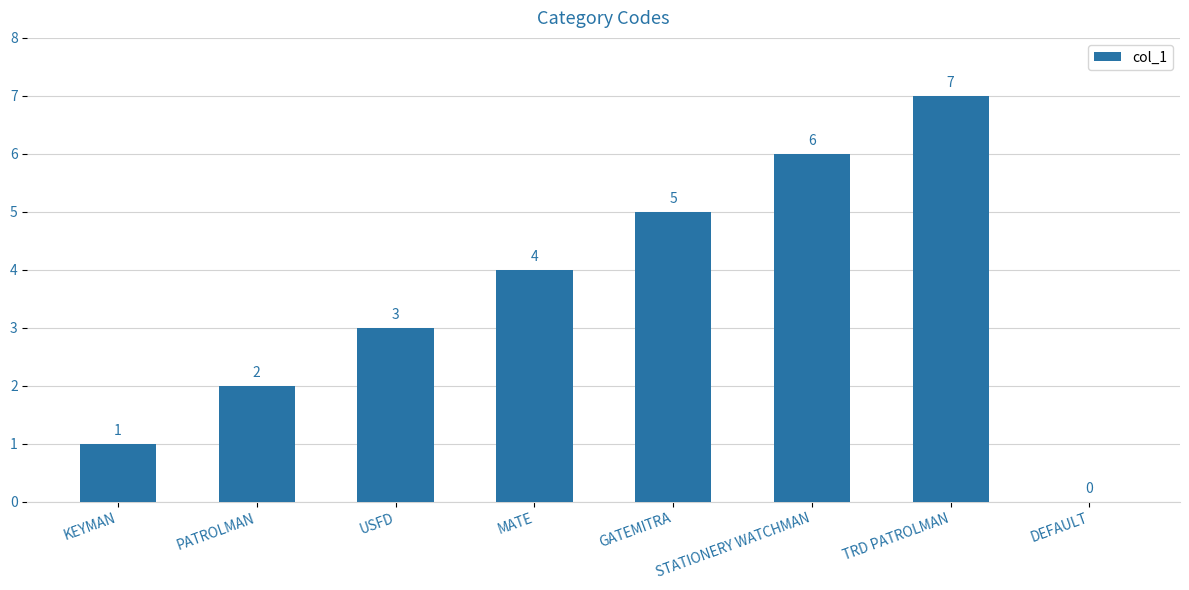

Which label corresponds to the largest value in the chart?

TRD PATROLMAN